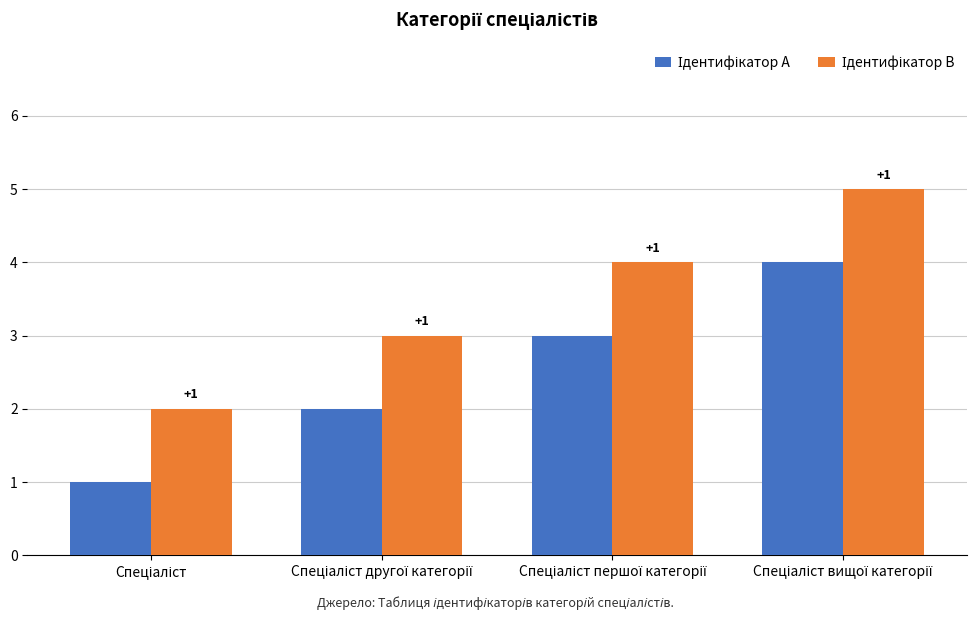

What is the greatest value displayed?

5